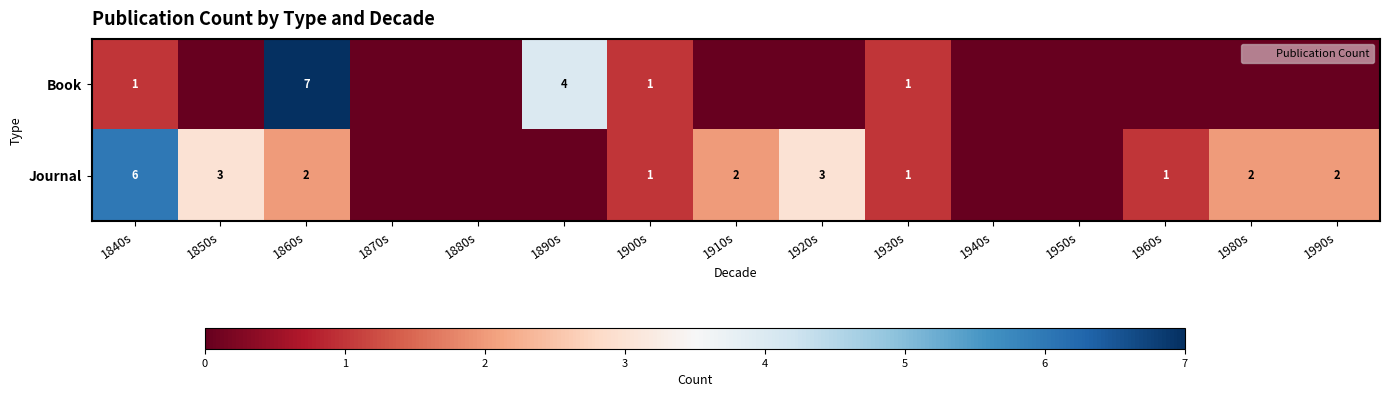

What is the difference between the Journal values at 1840s and 1870s?

6